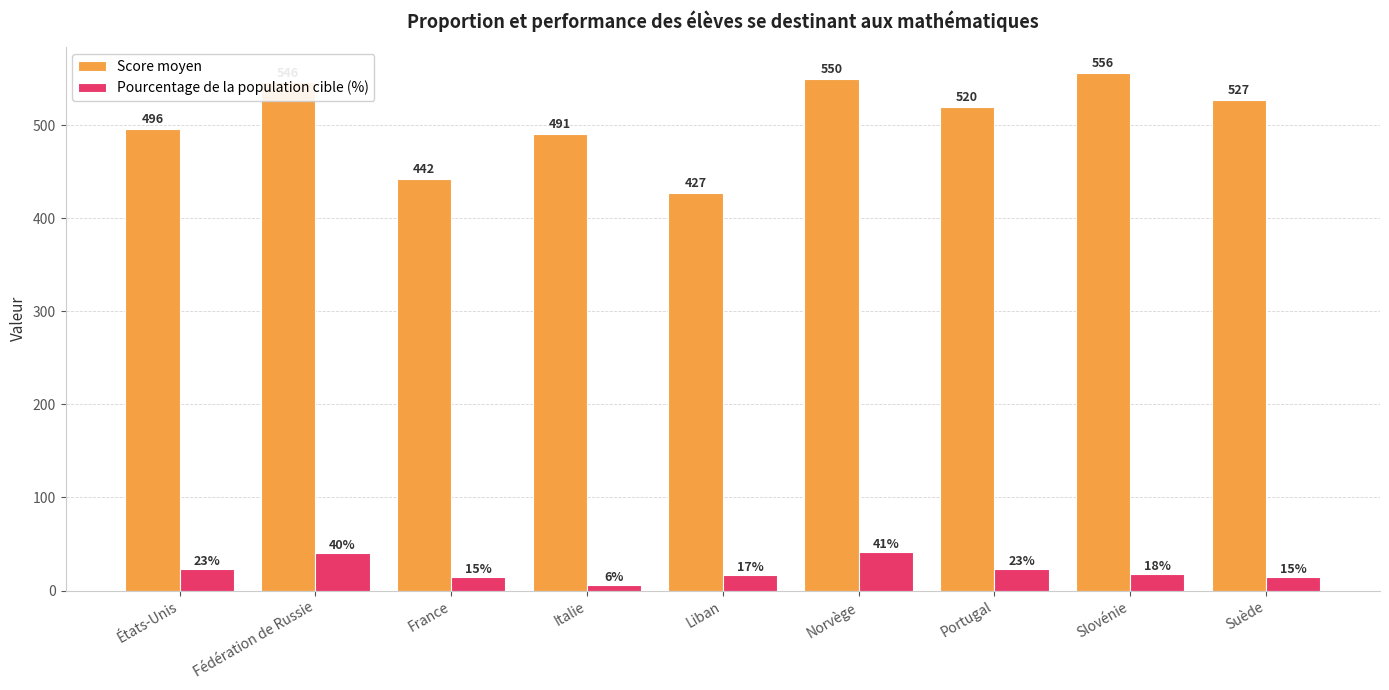

Reading right to left, list all the values displayed in this chart.

Score moyen: Suède=527	Slovénie=556	Portugal=520	Norvège=550	Liban=427	Italie=491	France=442	Fédération de Russie=546	États-Unis=496
Pourcentage de la population cible (%): Suède=15	Slovénie=18	Portugal=23	Norvège=41	Liban=17	Italie=6	France=15	Fédération de Russie=40	États-Unis=23